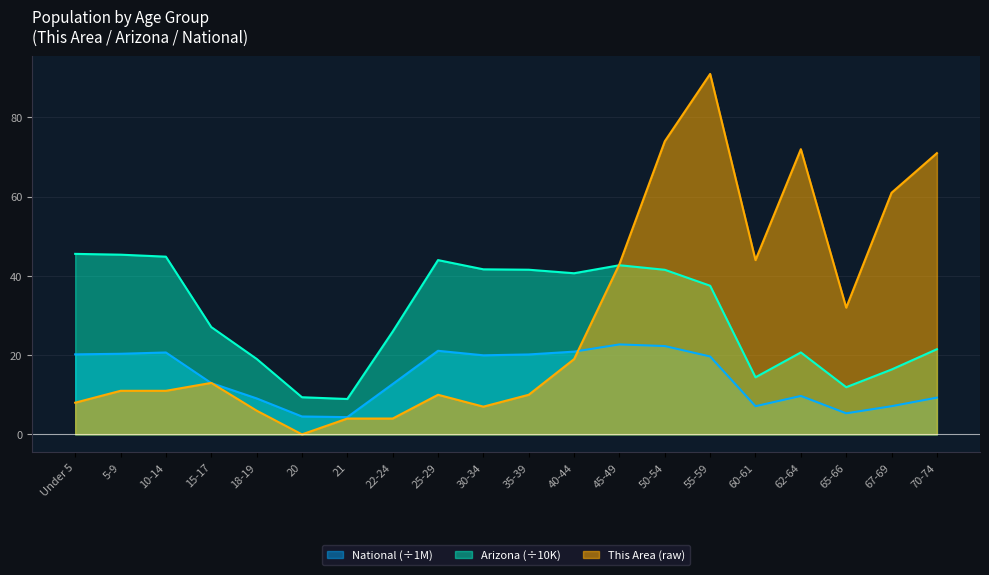

What are all the series names shown in the legend?

National (÷1M), Arizona (÷10K), This Area (raw)